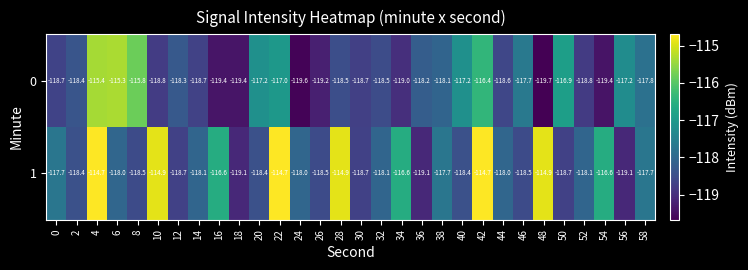

Where does the 0 series first go above -118?

4